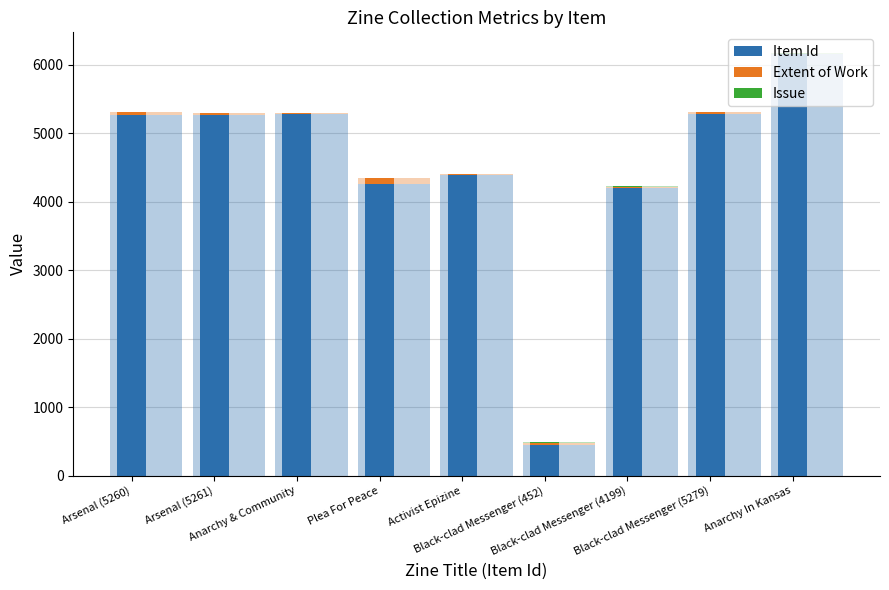

What is the value of the Issue bar at the 7th from the left?

13